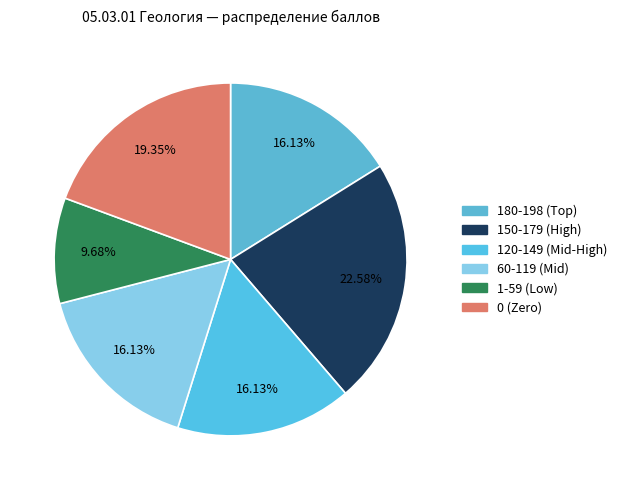

Which slice is the largest?

150-179 (High)